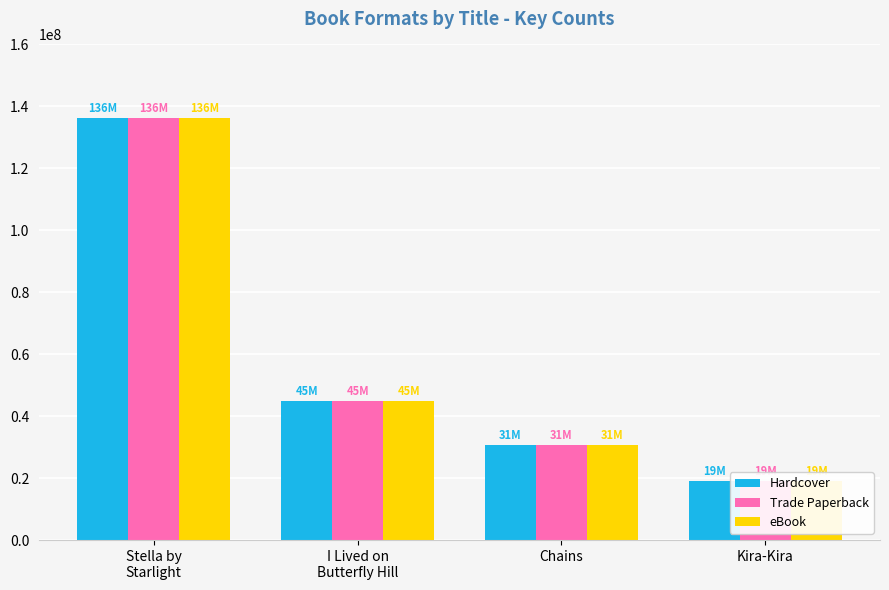

Reading left to right, what are all the values shown in this chart?

Hardcover: Stella by
Starlight=136319476	I Lived on
Butterfly Hill=45004121	Chains=30585656	Kira-Kira=19010668
Trade Paperback: Stella by
Starlight=136319476	I Lived on
Butterfly Hill=45004121	Chains=30585656	Kira-Kira=19010668
eBook: Stella by
Starlight=136319476	I Lived on
Butterfly Hill=45004121	Chains=30585656	Kira-Kira=19010668